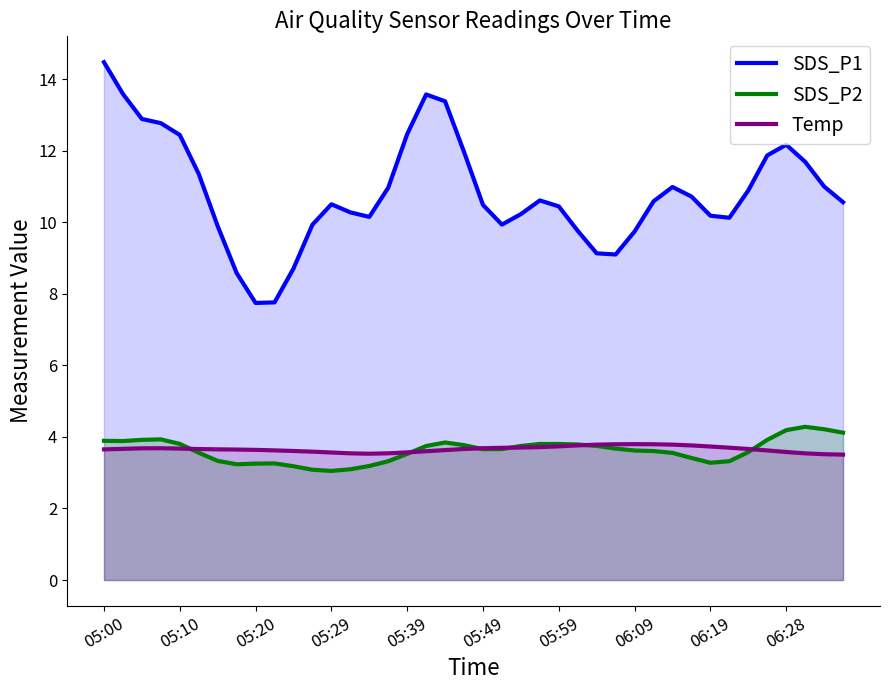

What is the value of the Temp point at the 30th from the left?

3.8